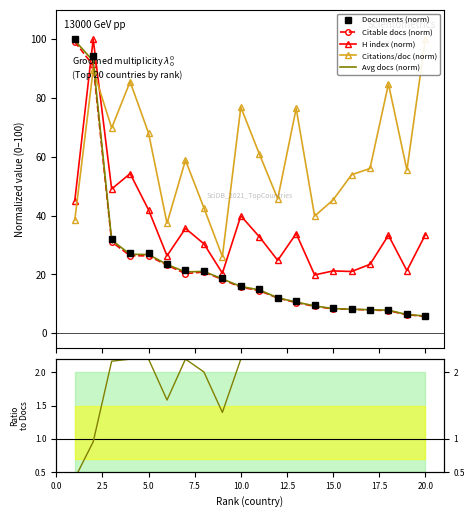

What is the maximum value for Citable docs (norm)?

99.1